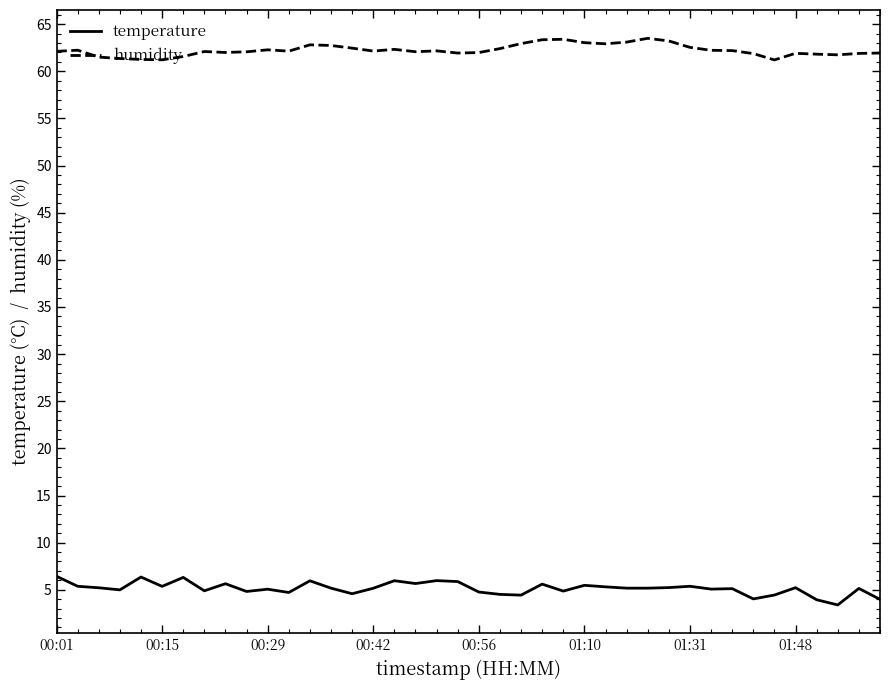

List the series in order of their overall mean, lowest first.

temperature, humidity